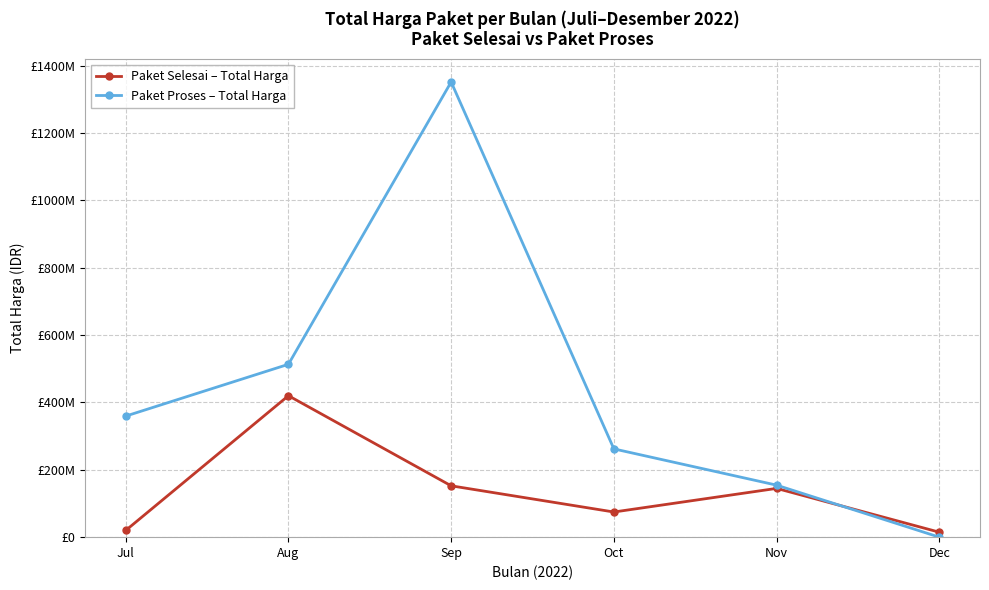

Does the chart have visible grid lines?

Yes